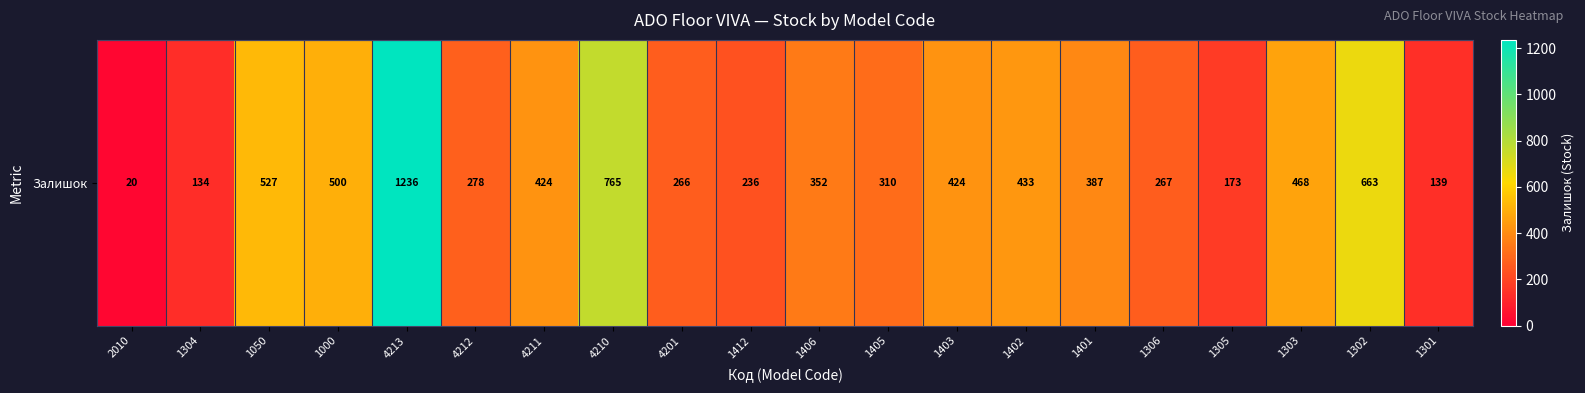

Which has a higher value, 1406 or 2010?

1406